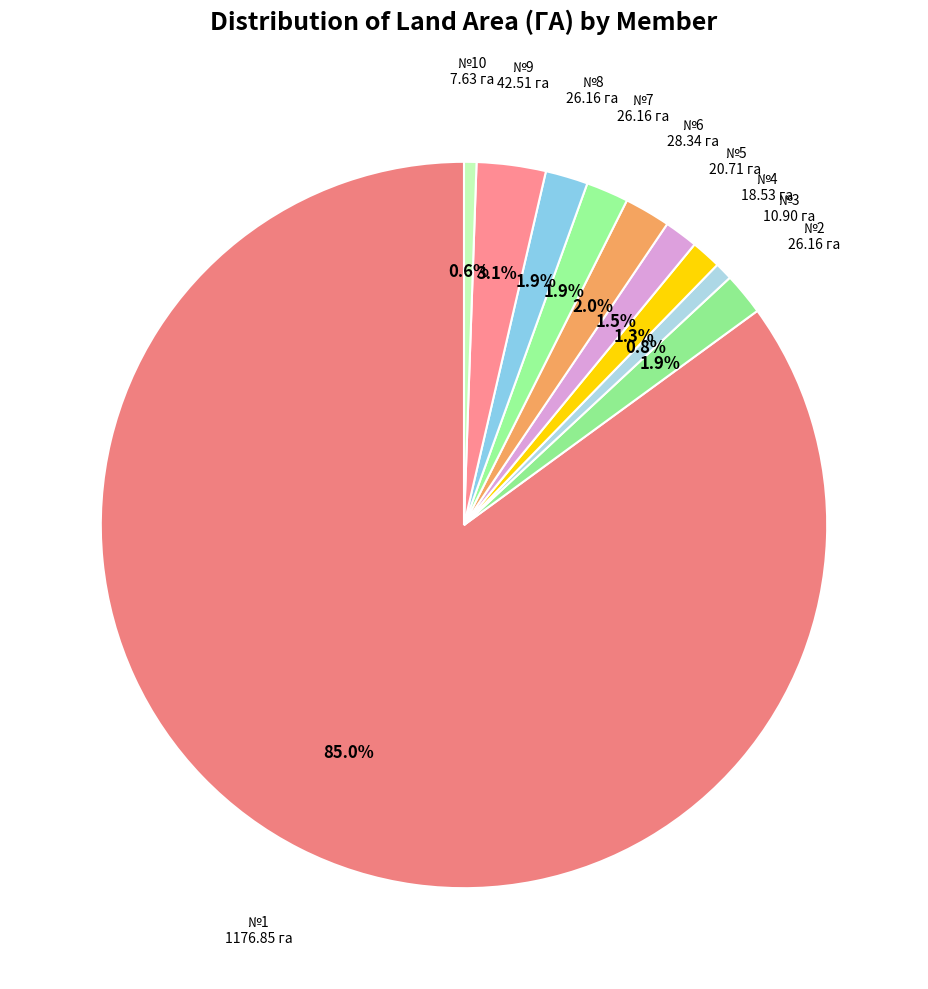

What is the smallest slice in the pie chart?

10